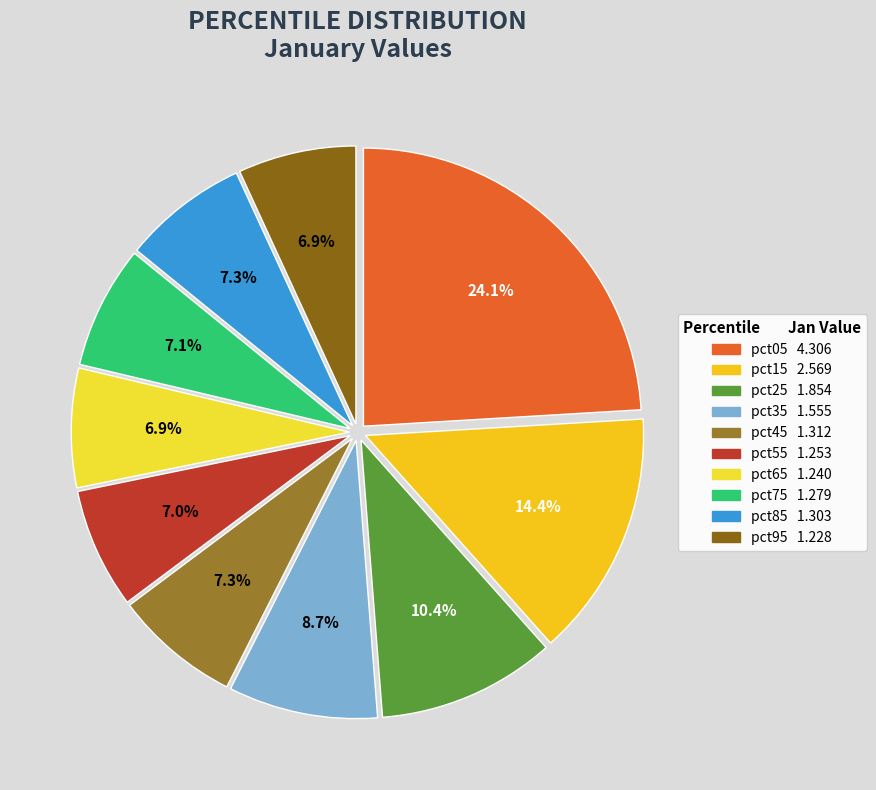

Does any single category account for the majority?

No